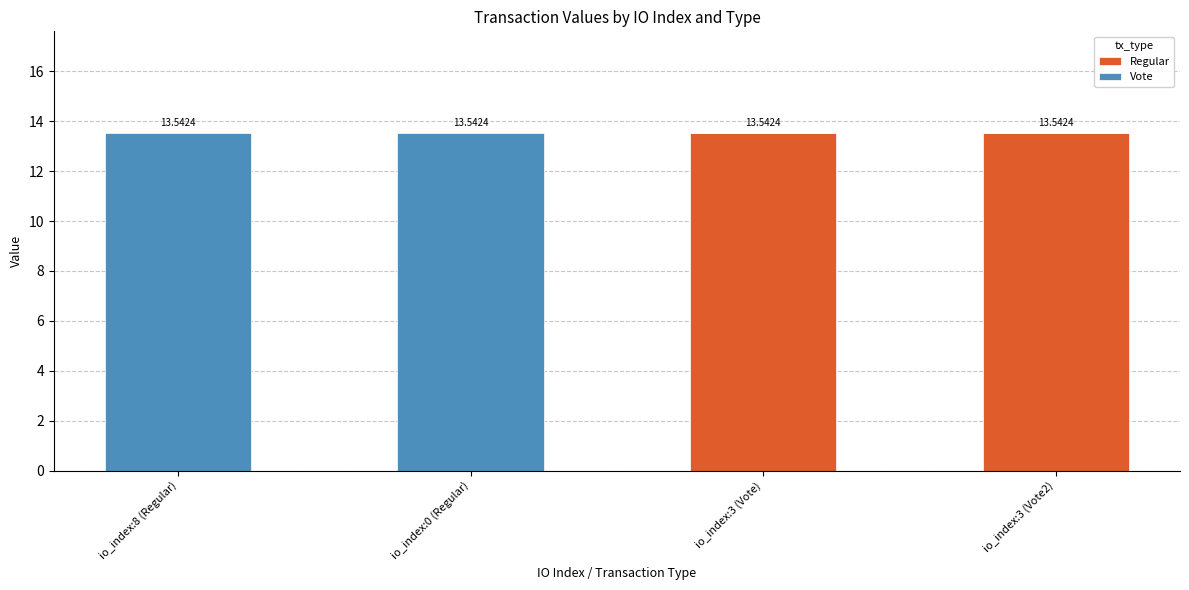

Are the bars grouped side by side (vs. stacked)?

No